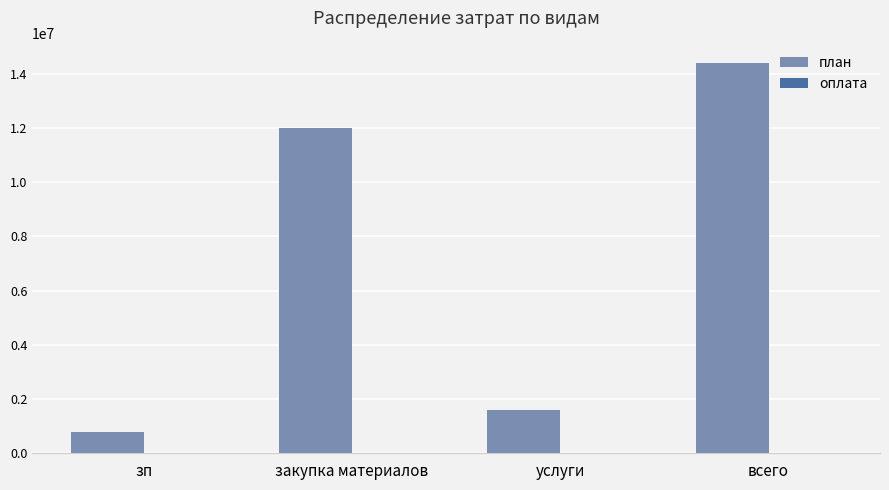

The план series shows 4433996 at закупка материалов. True or false?

False